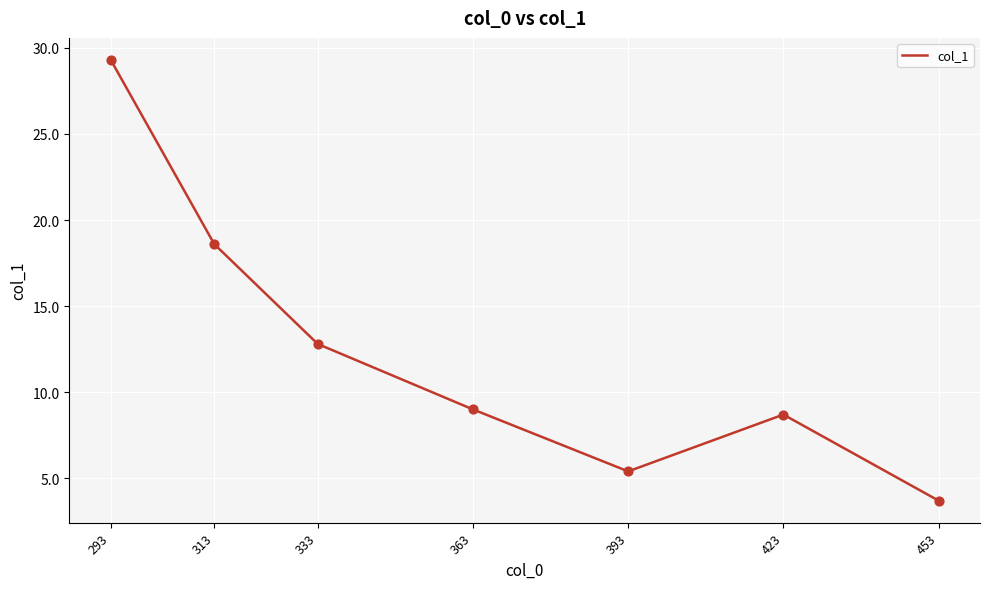

Approximately how many times larger is the value at 313 compared to 333?

1.5